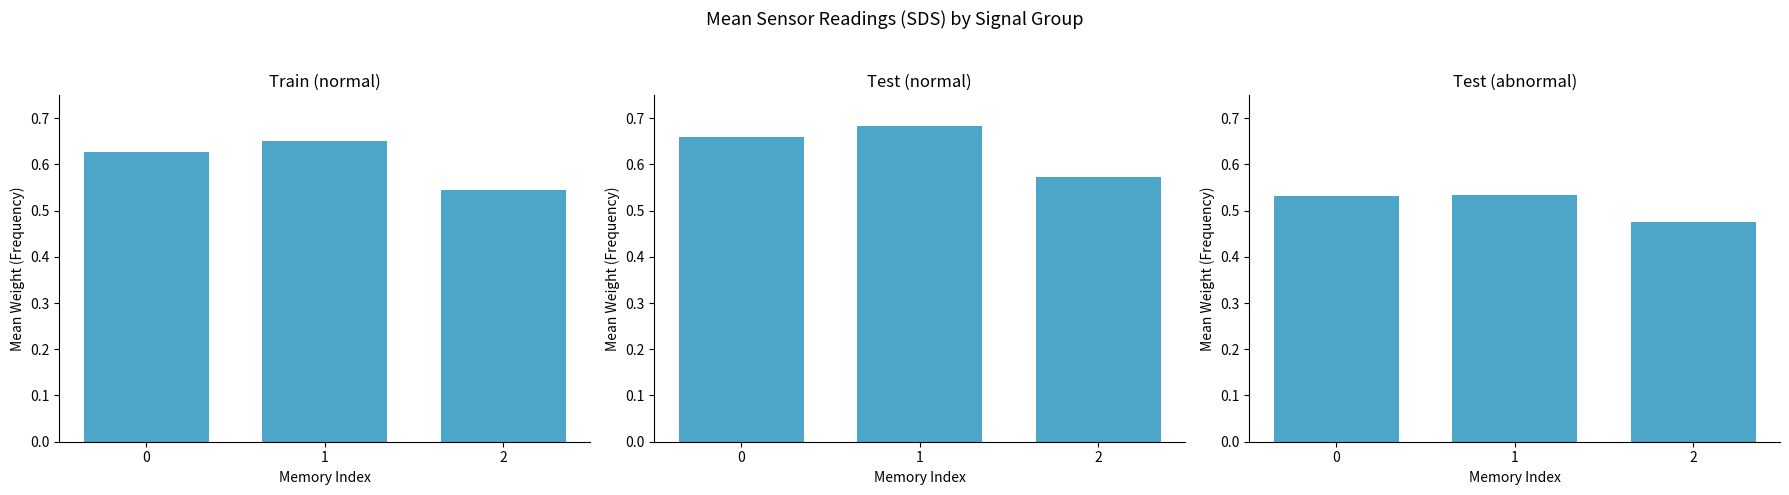

How many groups of bars are there?

3